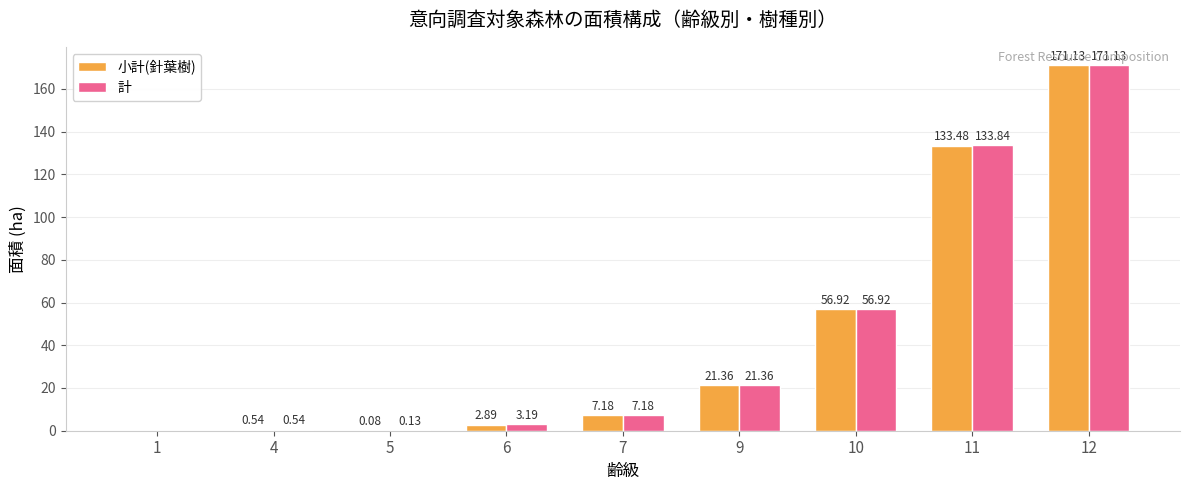

What is the greatest value displayed?

171.1